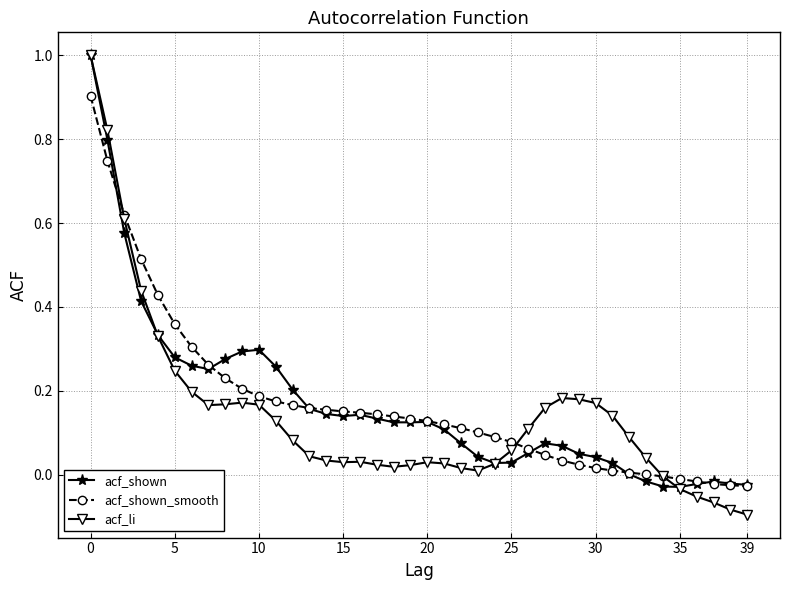

True or false: acf_li has more than 1 points higher than both neighbors.

True